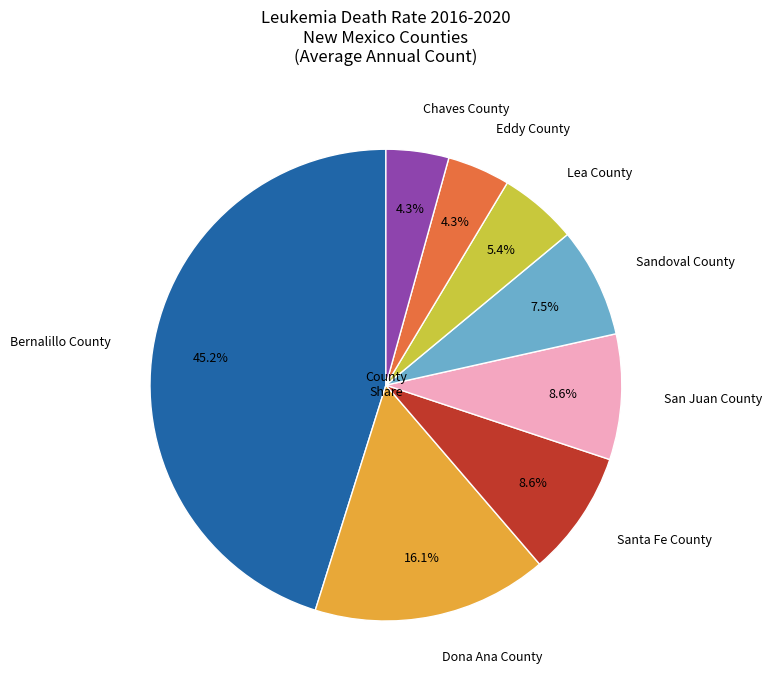

How many segments does this pie chart have?

8